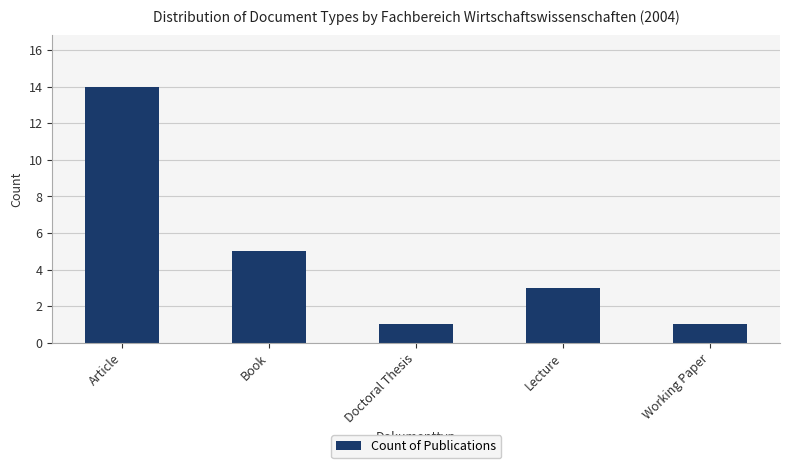

What is the minimum value shown in the chart?

1